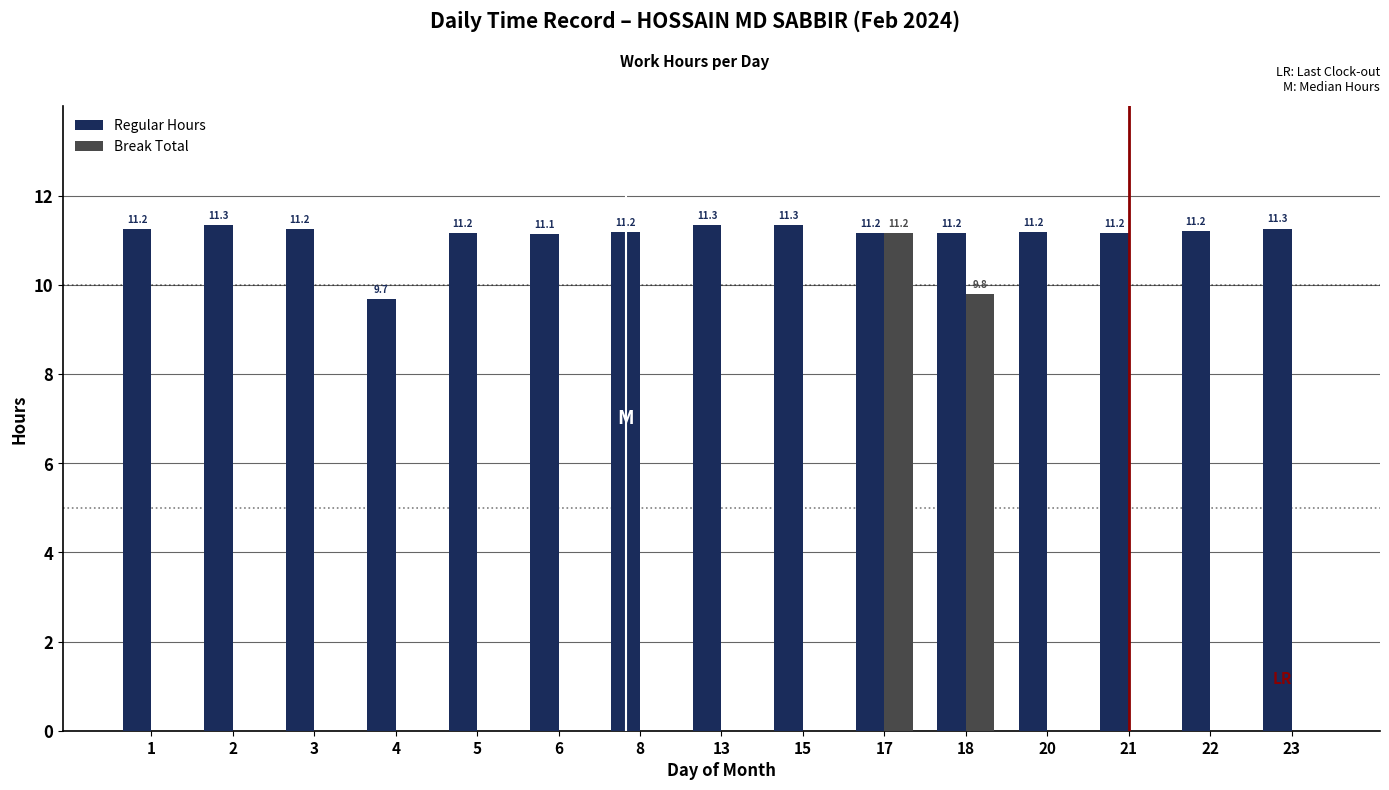

How many positive values does the Break Total series have?

2